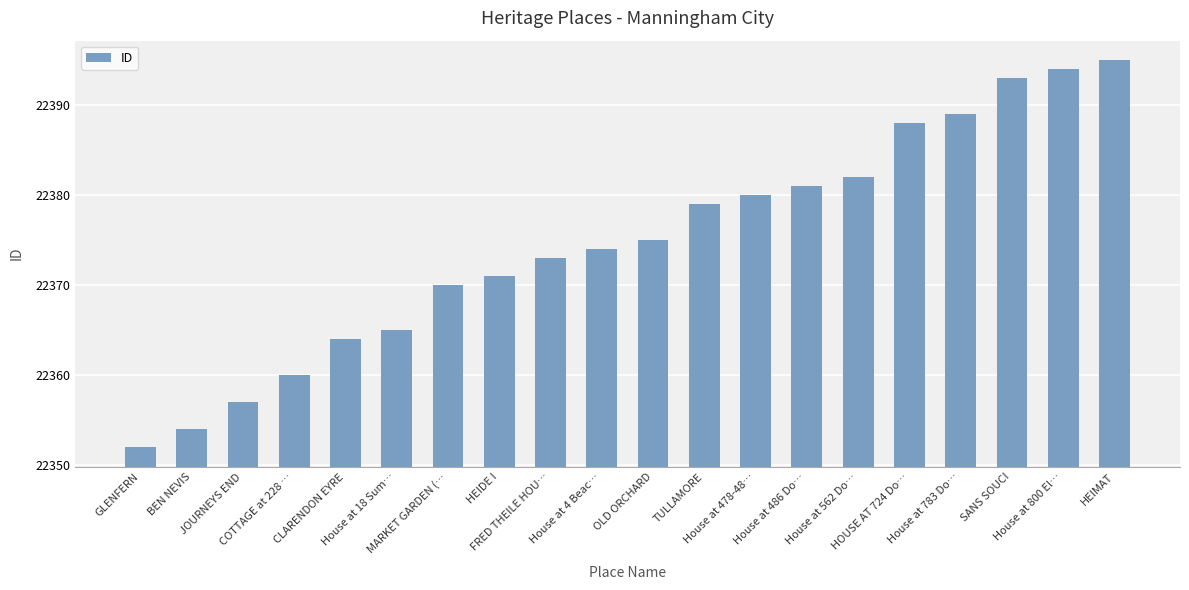

Between House at 18 Sum… and COTTAGE at 228 …, which is larger?

House at 18 Sum…